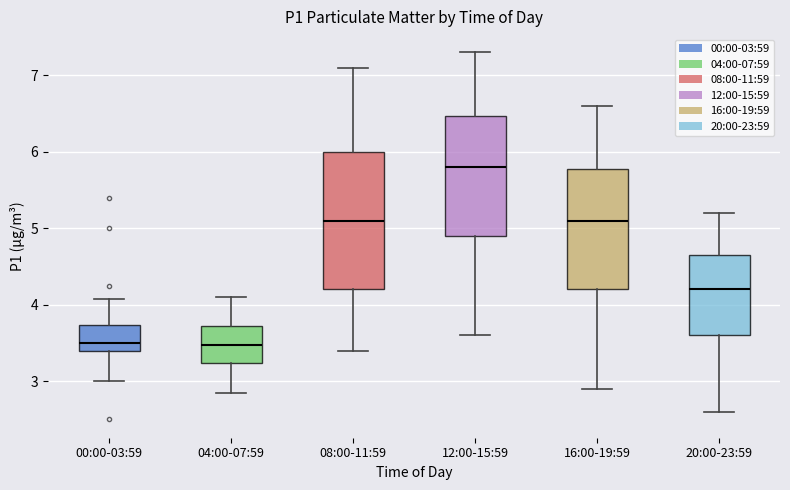

Which box's median line is the highest?

12:00-15:59